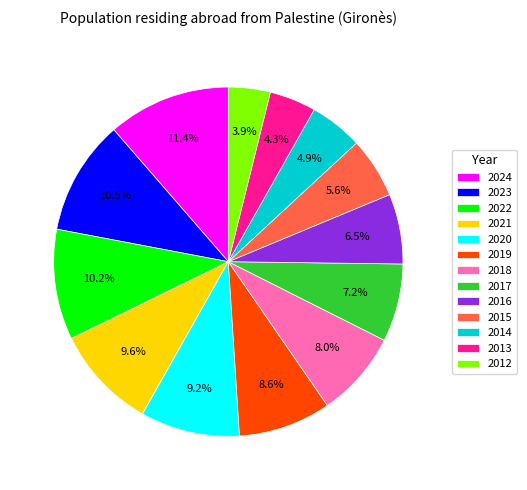

Combined, what portion of the pie is 2016 and 2015?

12.1%